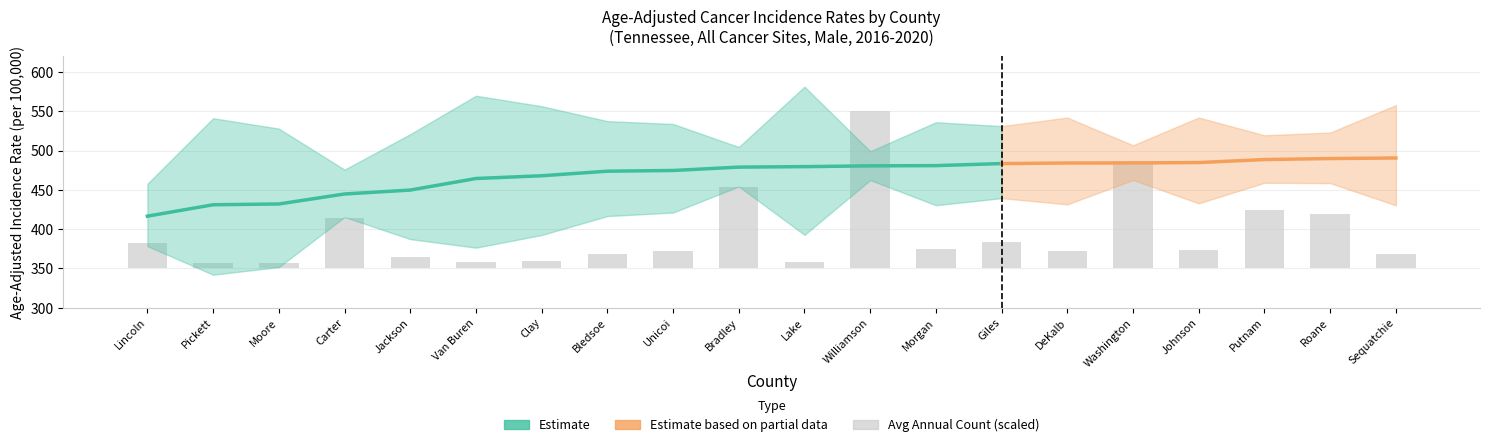

Reading left to right, what are all the values shown in this chart?

Age-Adjusted Rate: Lincoln=416.5	Pickett=431.0	Moore=432.0	Carter=444.7	Jackson=449.7	Van Buren=464.4	Clay=467.9	Bledsoe=473.7	Unicoi=474.6	Bradley=478.9	Lake=479.5	Williamson=480.5	Morgan=480.8	Giles=483.4	DeKalb=484.1	Washington=484.2	Johnson=484.7	Putnam=488.5	Roane=489.8	Sequatchie=490.5
Lower 95% CI: Lincoln=378.4	Pickett=342.0	Moore=351.7	Carter=415.4	Jackson=387.3	Van Buren=376.4	Clay=392.5	Bledsoe=416.6	Unicoi=421.1	Bradley=454.3	Lake=392.7	Williamson=462.4	Morgan=430.4	Giles=439.4	DeKalb=431.5	Washington=462.5	Johnson=432.8	Putnam=459.0	Roane=458.5	Sequatchie=430.3
Upper 95% CI: Lincoln=457.7	Pickett=541.1	Moore=527.9	Carter=475.7	Jackson=520.8	Van Buren=569.7	Clay=556.4	Bledsoe=537.4	Unicoi=533.8	Bradley=504.5	Lake=581.2	Williamson=499.1	Morgan=536.0	Giles=531.1	DeKalb=541.9	Washington=506.7	Johnson=542.0	Putnam=519.4	Roane=522.9	Sequatchie=557.8
Average Annual Count: Lincoln=94.0	Pickett=19.0	Moore=21.0	Carter=184.0	Jackson=43.0	Van Buren=22.0	Clay=29.0	Bledsoe=54.0	Unicoi=63.0	Bradley=299.0	Lake=23.0	Williamson=579.0	Morgan=71.0	Giles=96.0	DeKalb=66.0	Washington=395.0	Johnson=67.0	Putnam=215.0	Roane=201.0	Sequatchie=52.0